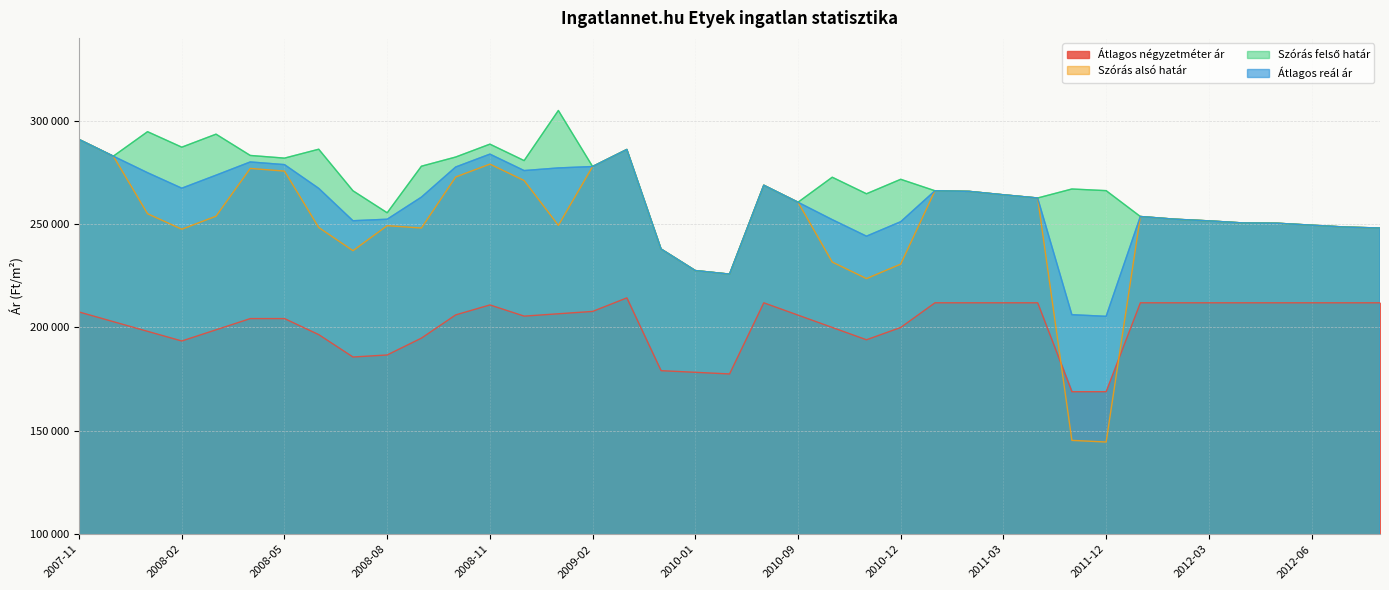

The value of Szórás alsó határ at 2011-03 is 168122. True or false?

False